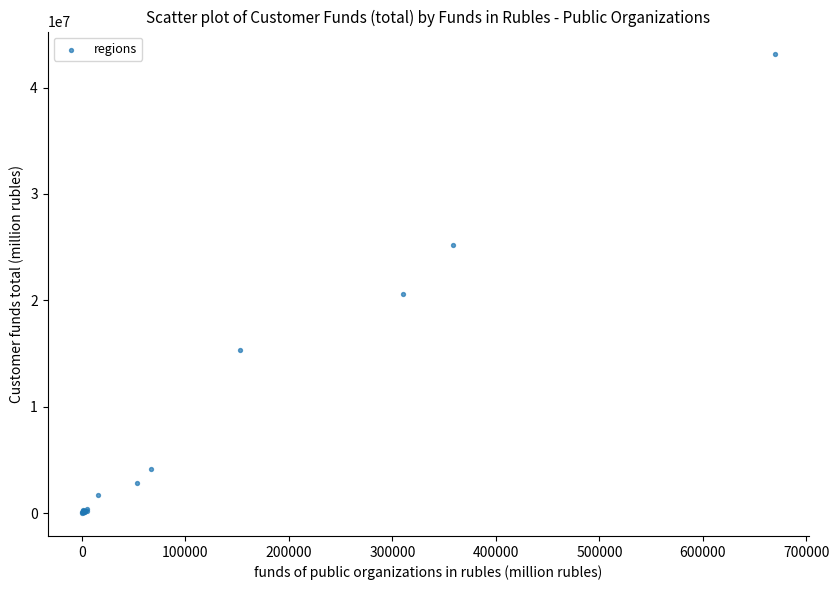

What Y value in the scatter plot is closest to 21559999?

20630688